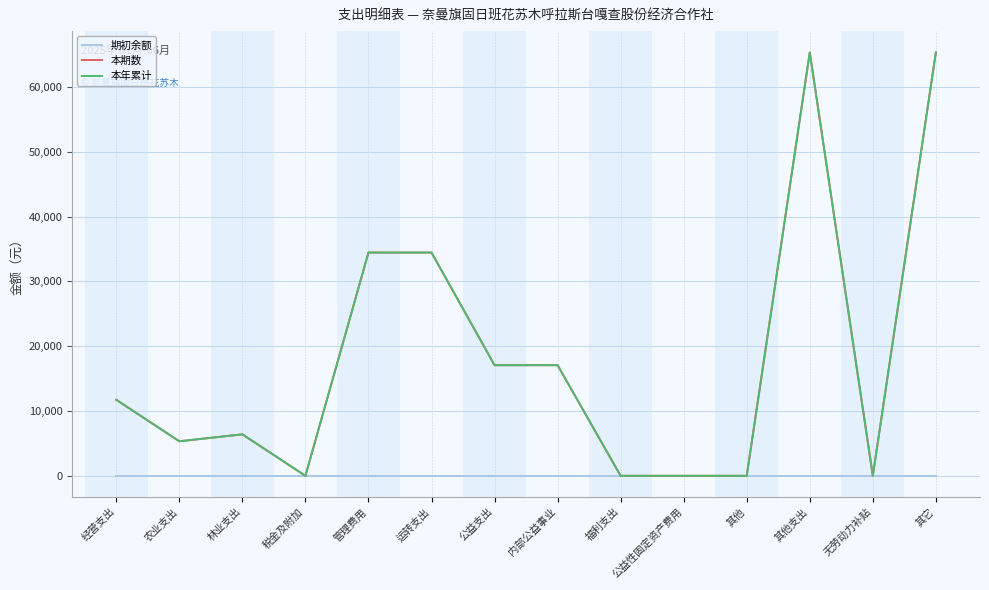

List the series in order of their peak value, highest first.

本期数, 本年累计, 期初余额